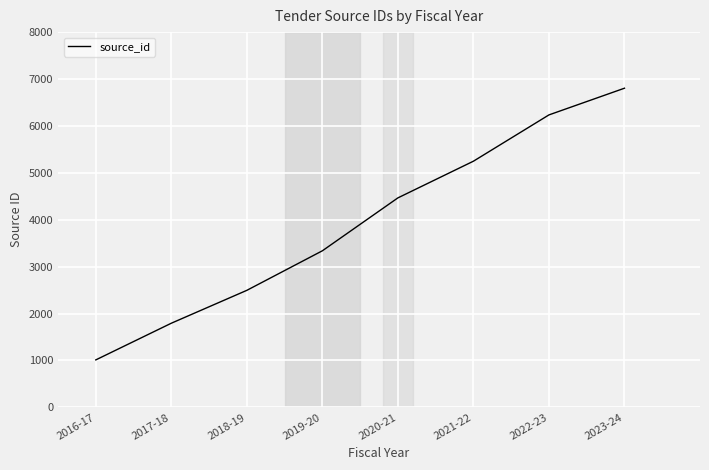

Is it true that the value at 2020-21 is 4466?

True